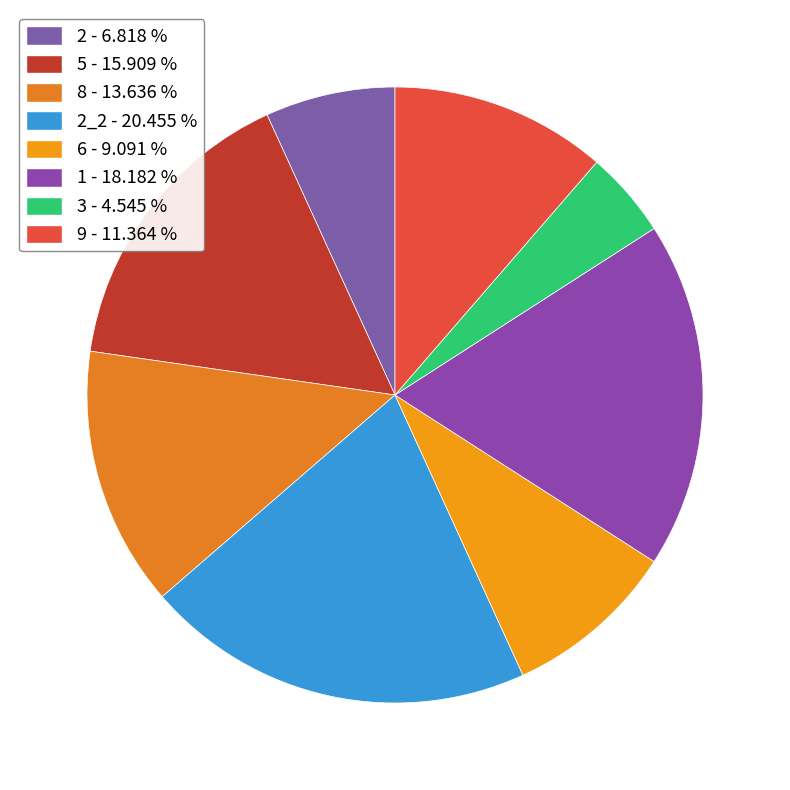

How many segments does this pie chart have?

8